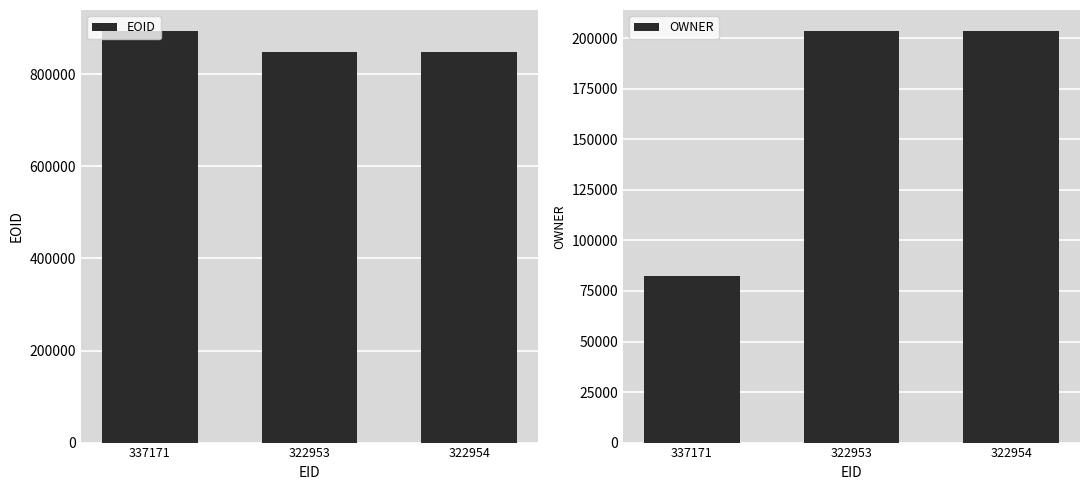

What is the minimum value shown in the chart?

82339